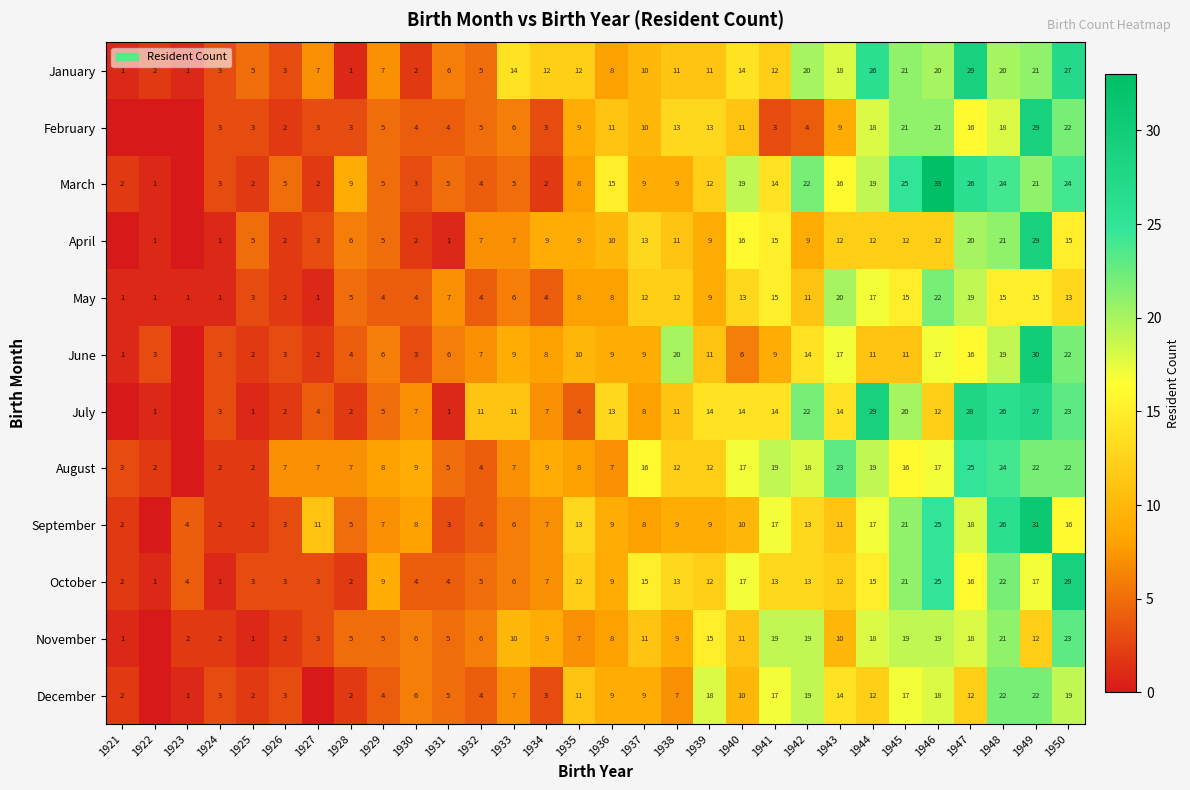

Is the value of April at 1924 greater than the value of November at 1936?

No